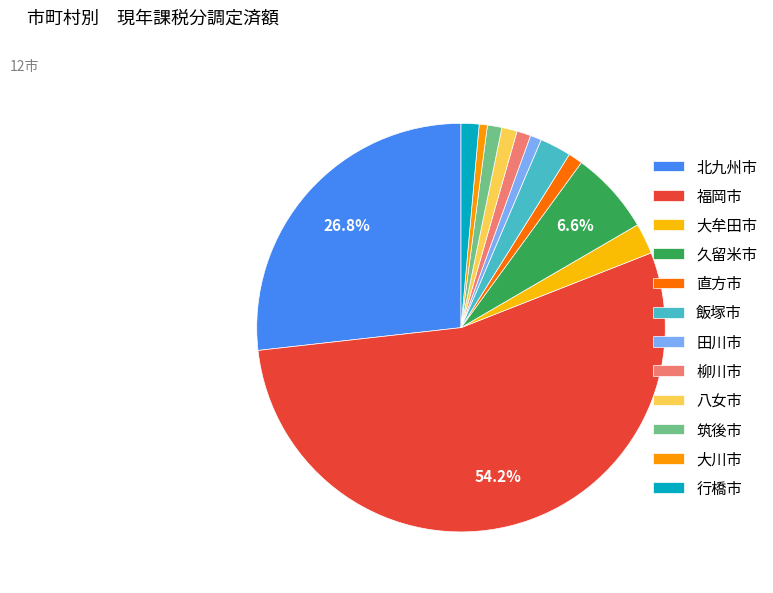

To the nearest percent, what portion does 行橋市 represent?

1%